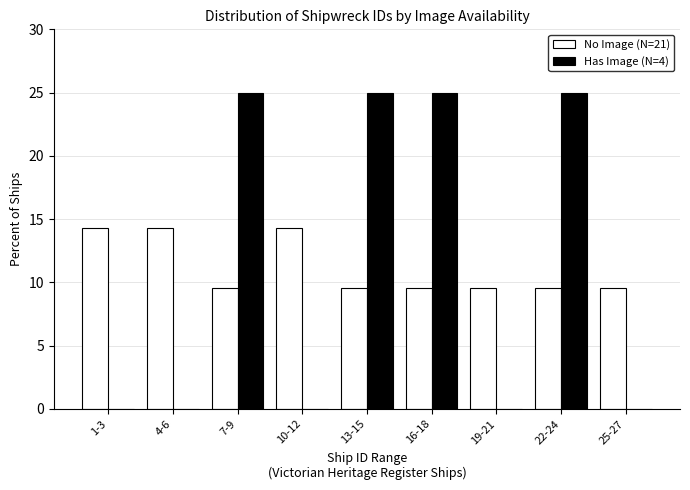

Reading left to right, what are all the values shown in this chart?

No Image (N=21): 1-3=14.3	4-6=14.3	7-9=9.5	10-12=14.3	13-15=9.5	16-18=9.5	19-21=9.5	22-24=9.5	25-27=9.5
Has Image (N=4): 1-3=0.0	4-6=0.0	7-9=25.0	10-12=0.0	13-15=25.0	16-18=25.0	19-21=0.0	22-24=25.0	25-27=0.0